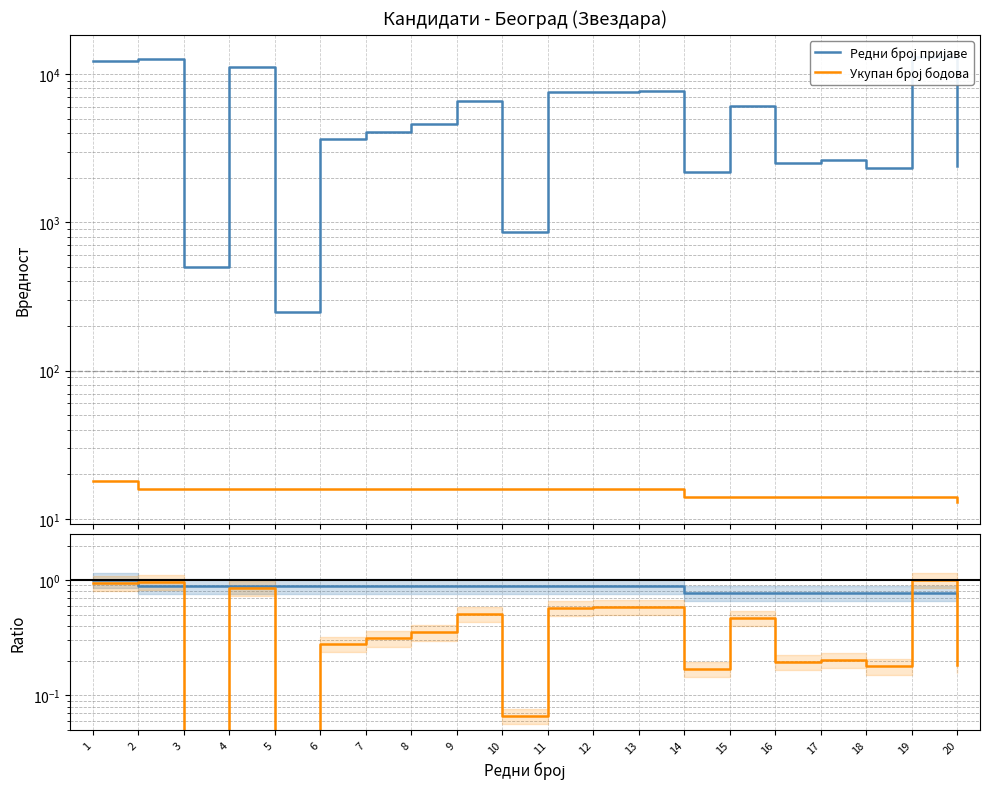

Where is Редни број пријаве nearest to the value 6644?

9